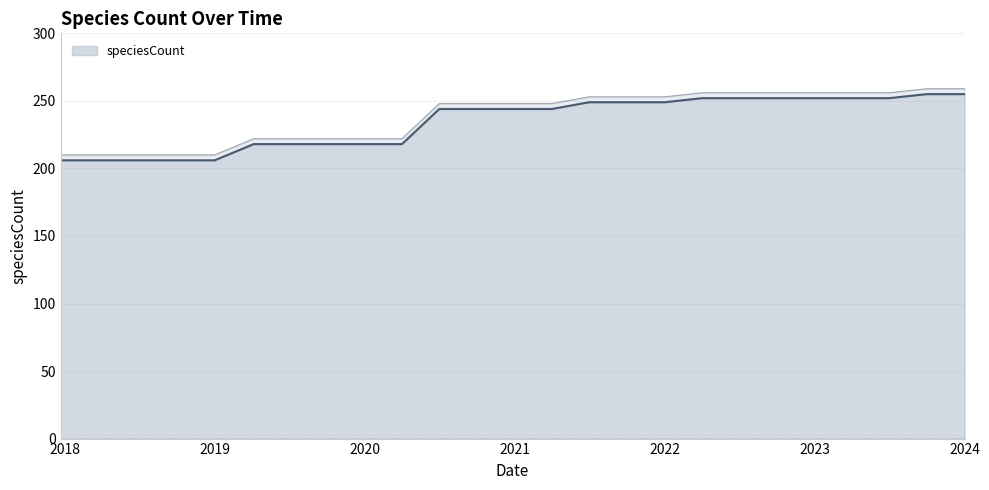

What is the lowest value of the speciesCount series?

206